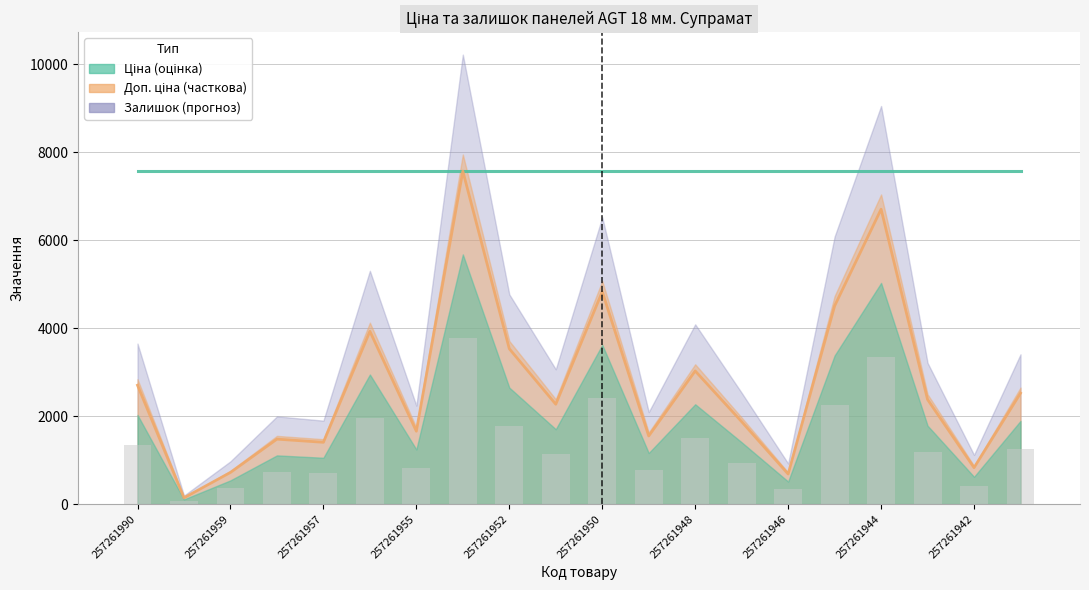

The Ціна series shows 7567.1 at 15. True or false?

True